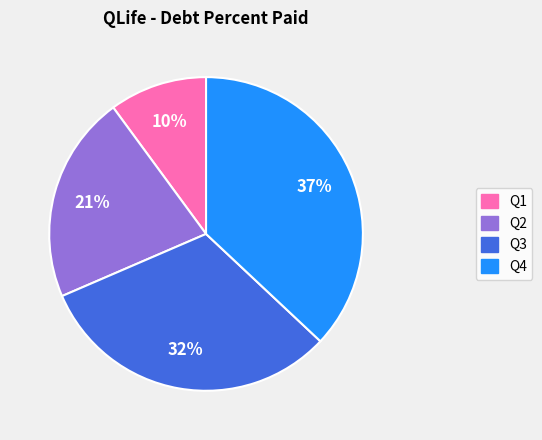

To the nearest percent, what is the average slice percentage?

25%